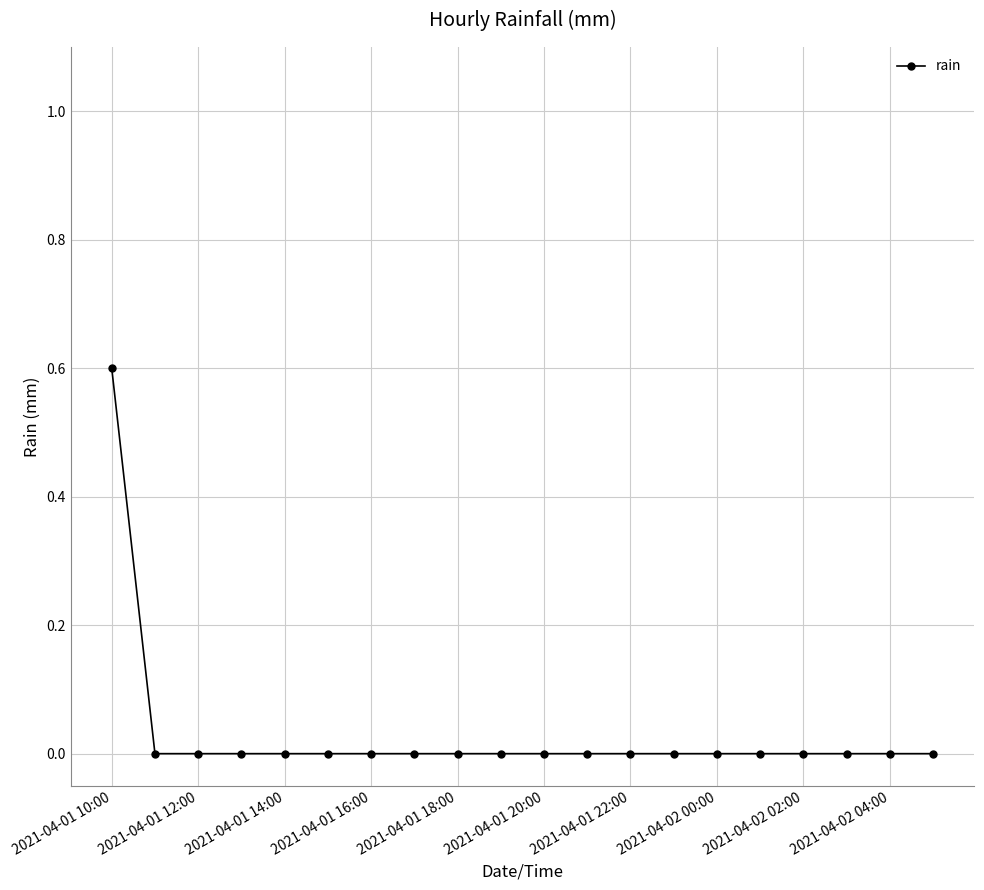

How many data points does each series have?

20